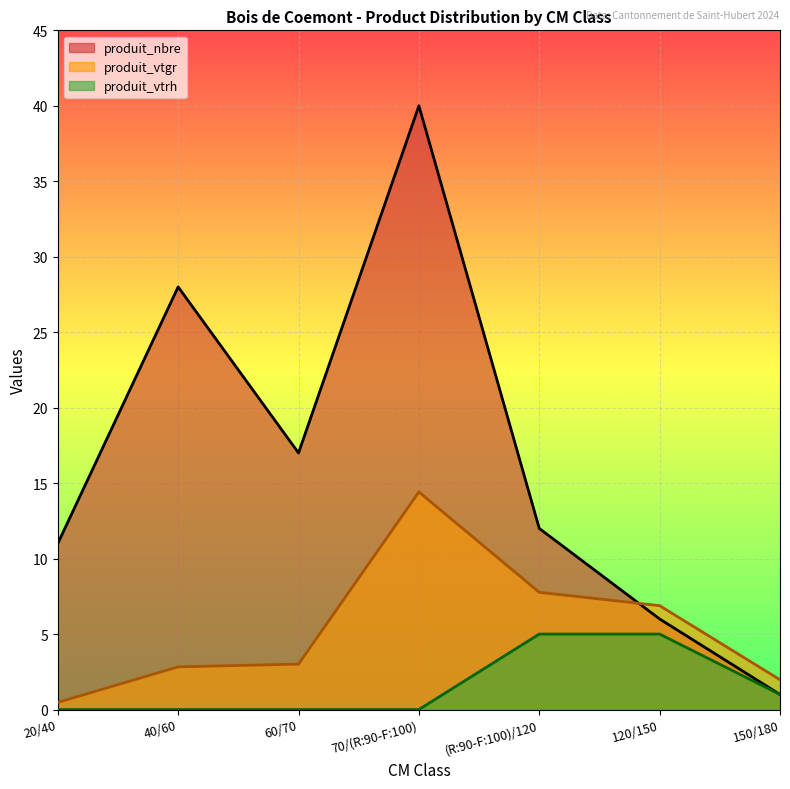

What is the greatest value displayed?

40.0